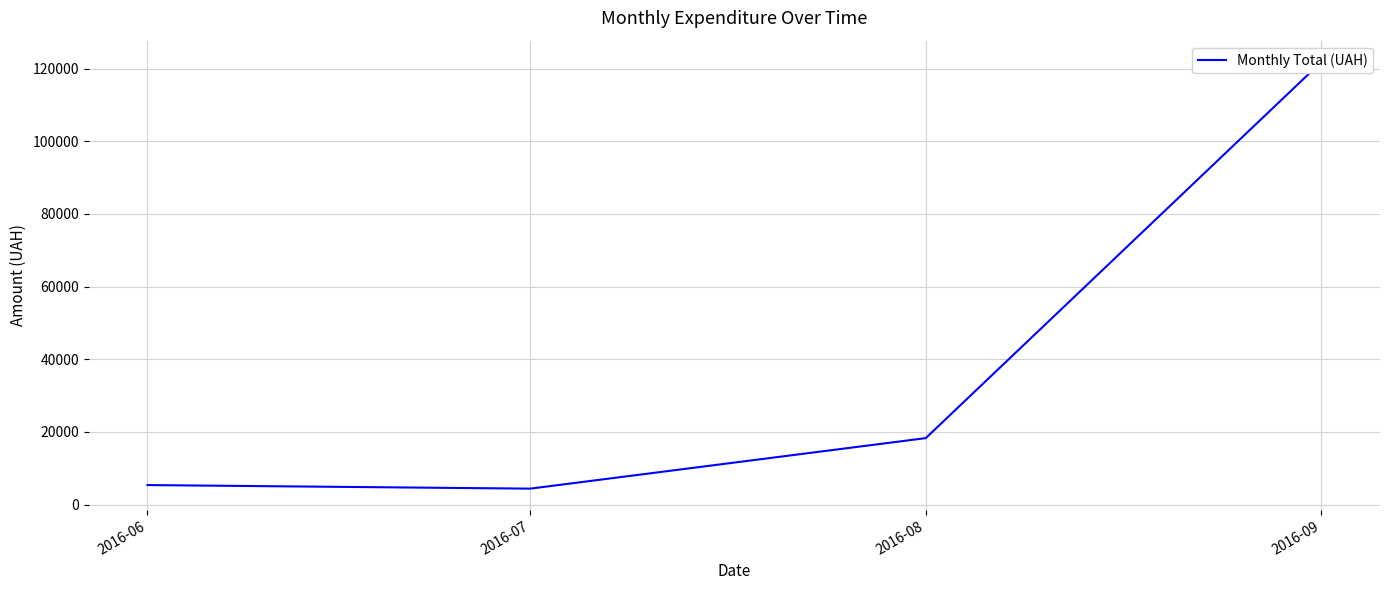

What value does the data have at 2016-07?

4372.0